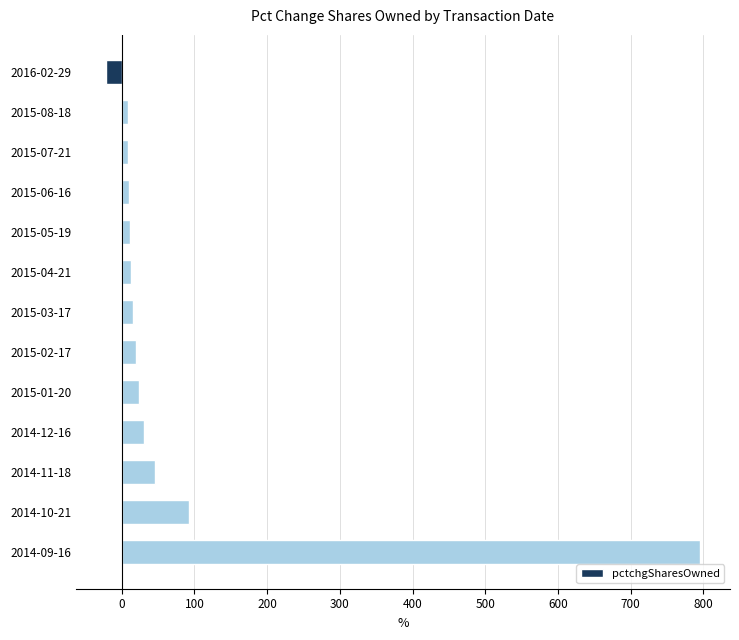

What is the average value?

81